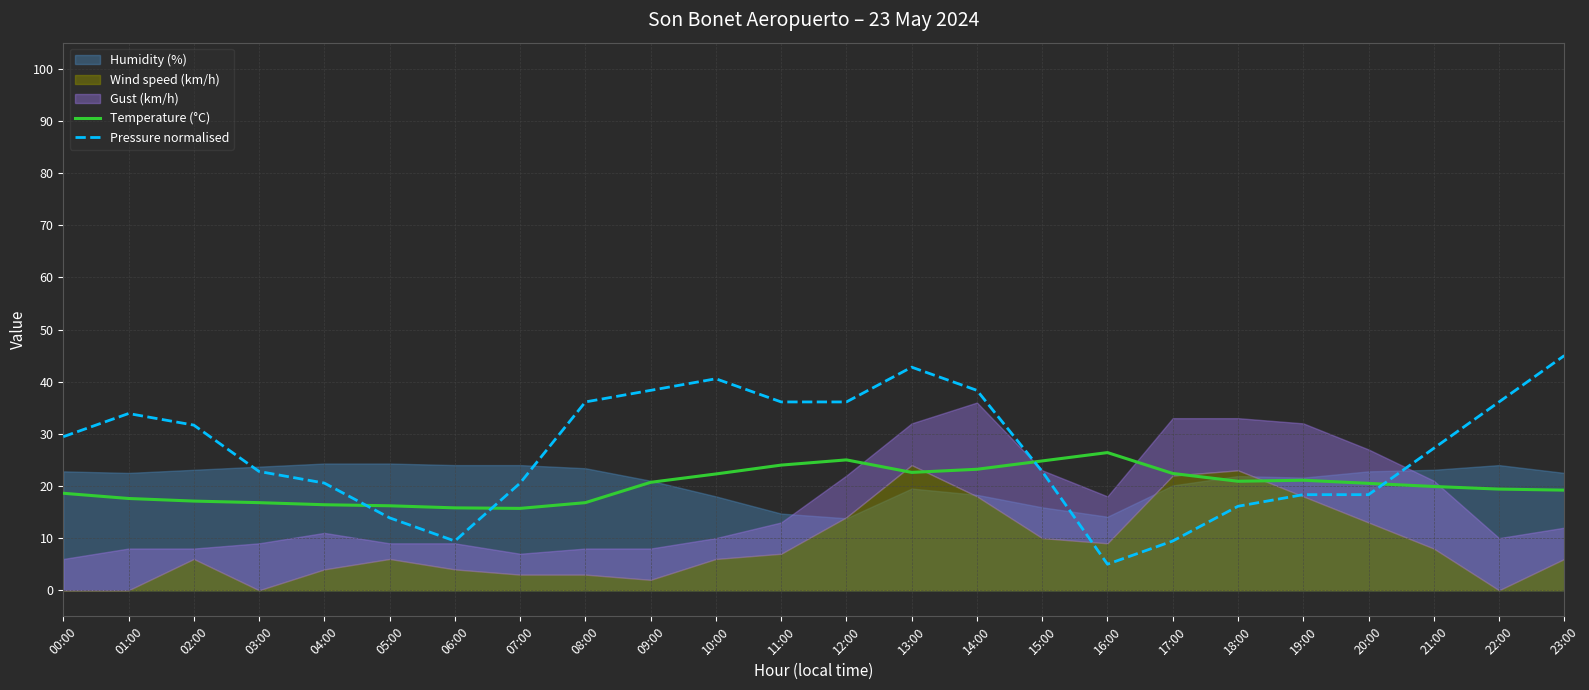

How many lines are shown in the chart?

2